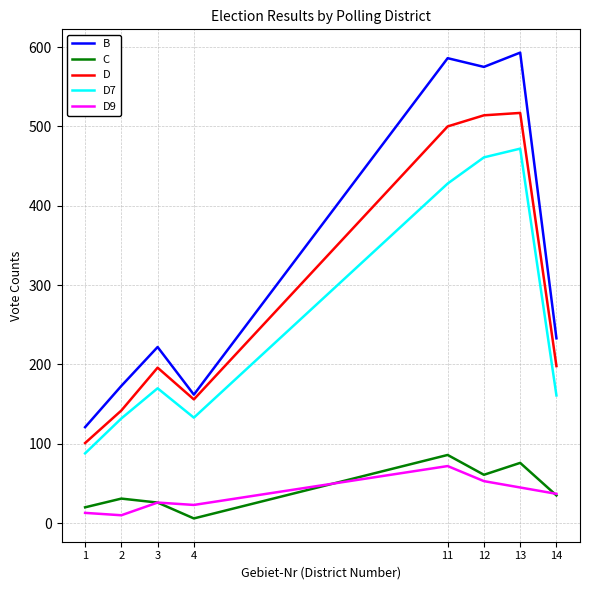

True or false: D9 and C cross at least once.

True